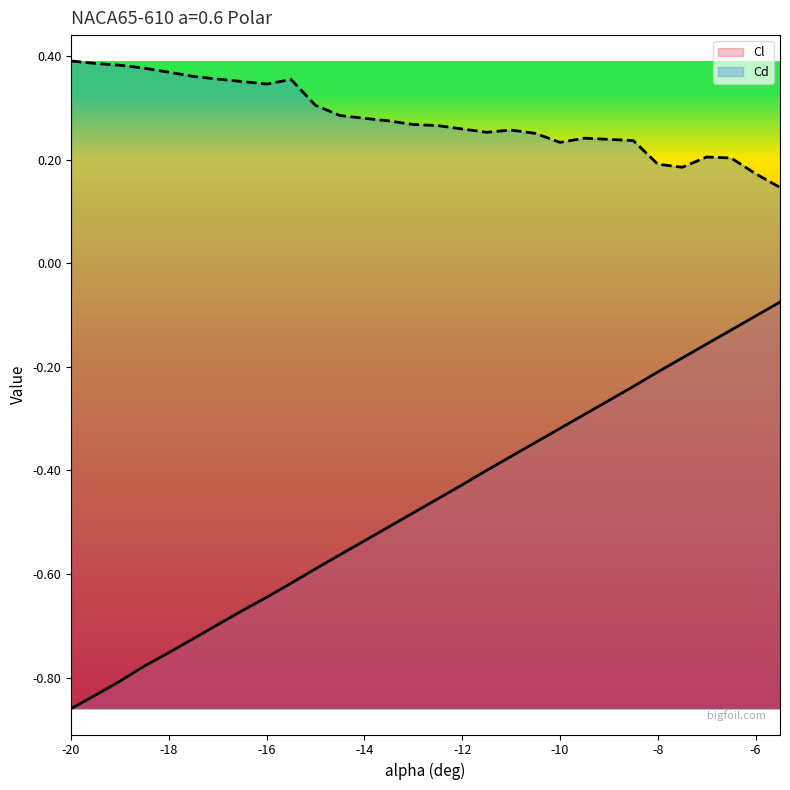

Which category has the highest value in the Cd series?

-20